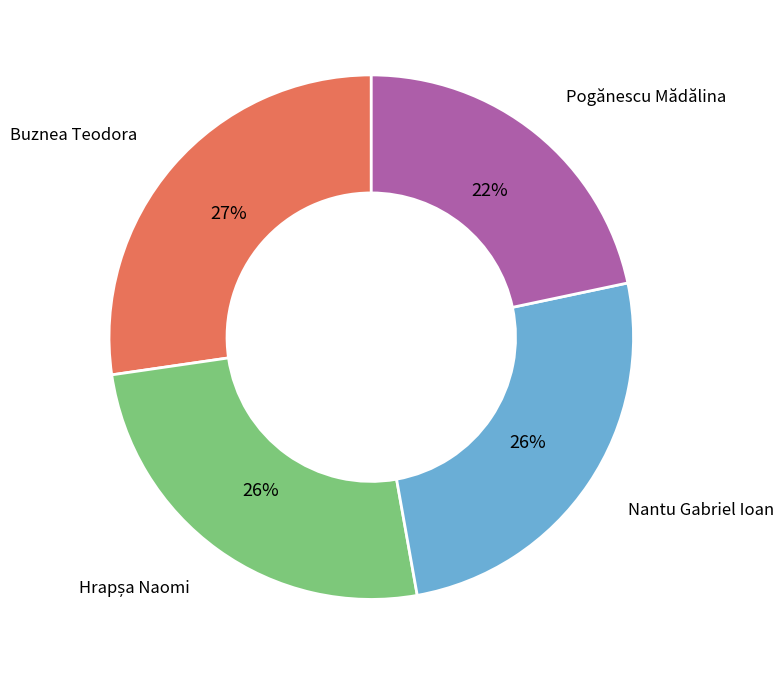

Is there a majority slice in this chart?

No